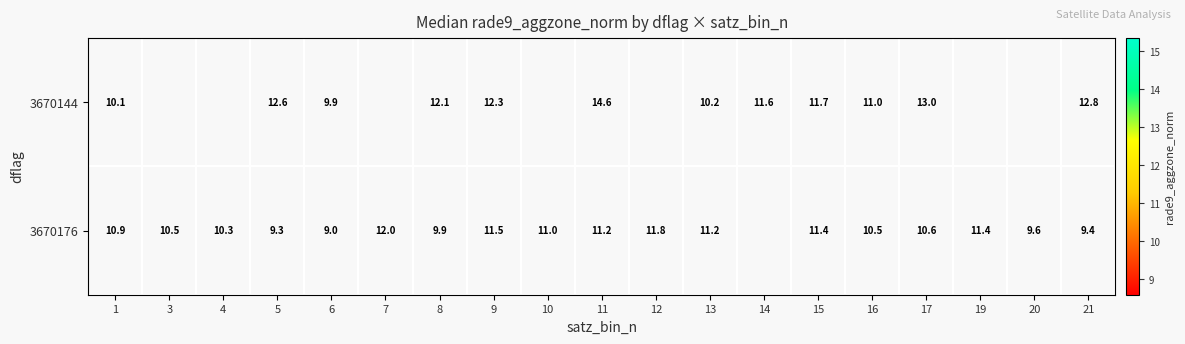

The value of 3670144 at 1 is 4.6. True or false?

False